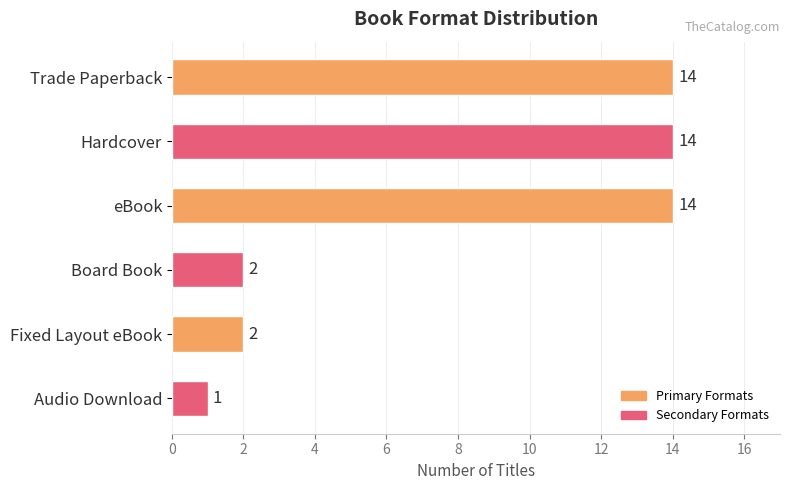

What is the approximate value at Hardcover, to the nearest 10?

10